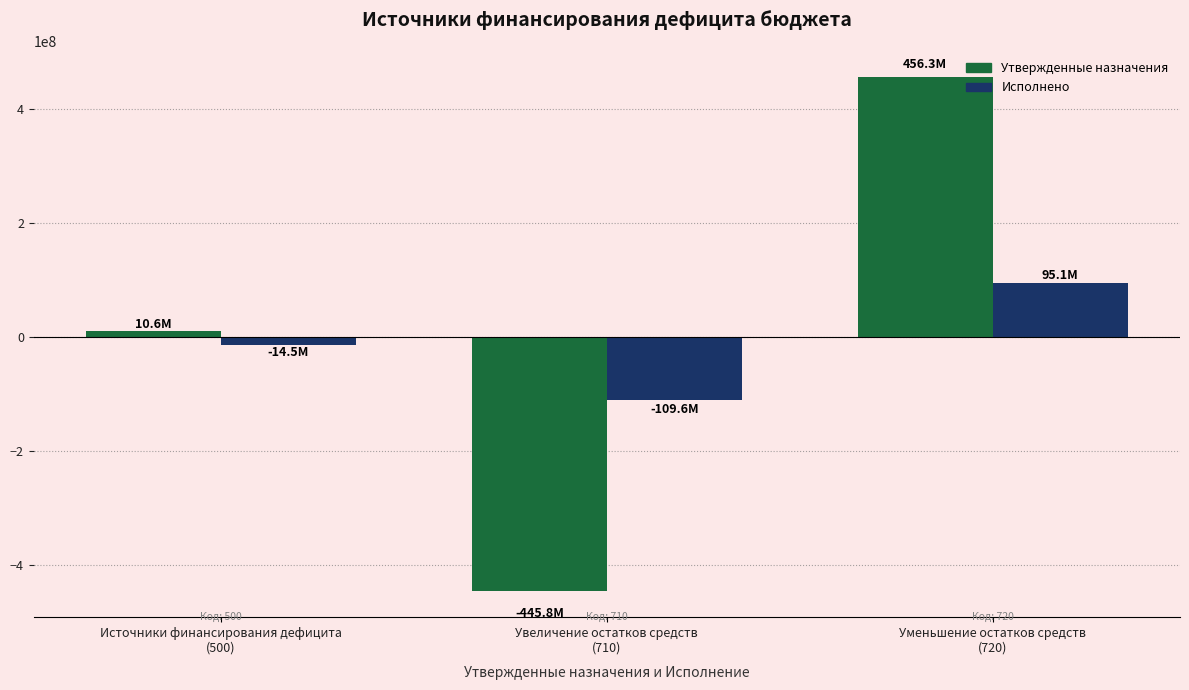

Reading left to right, extract all data points from this chart.

Утвержденные назначения: 10572400.0	-445763398.7	456335798.7
Исполнено: -14460732.0	-109565650.5	95104918.5